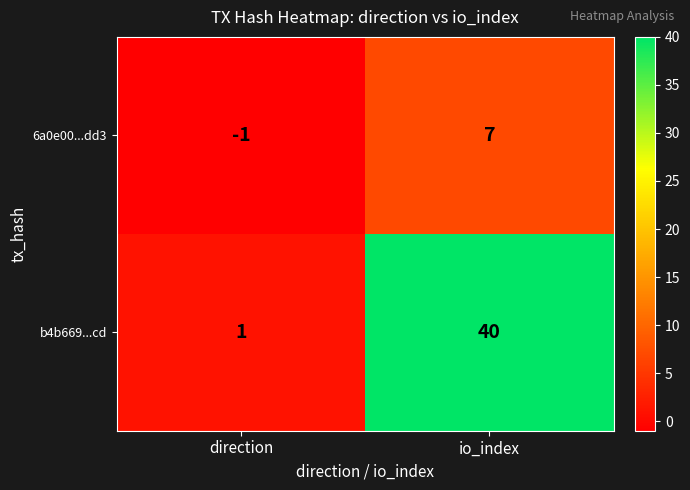

Which series has the widest spread of values?

b4b669...cd